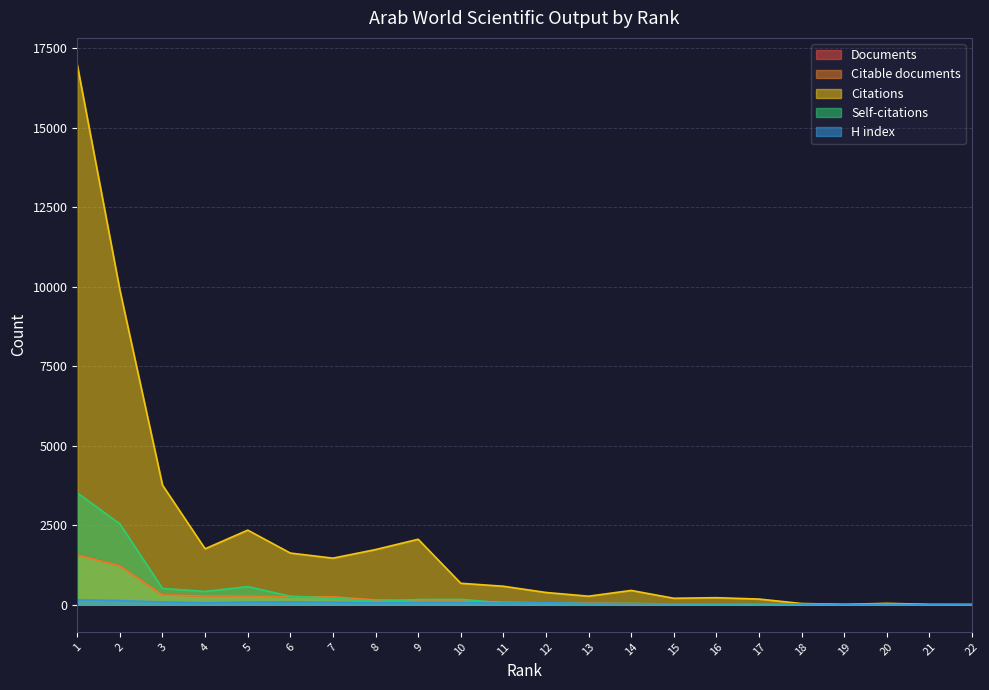

At how many categories does at least one series exceed 5149?

2